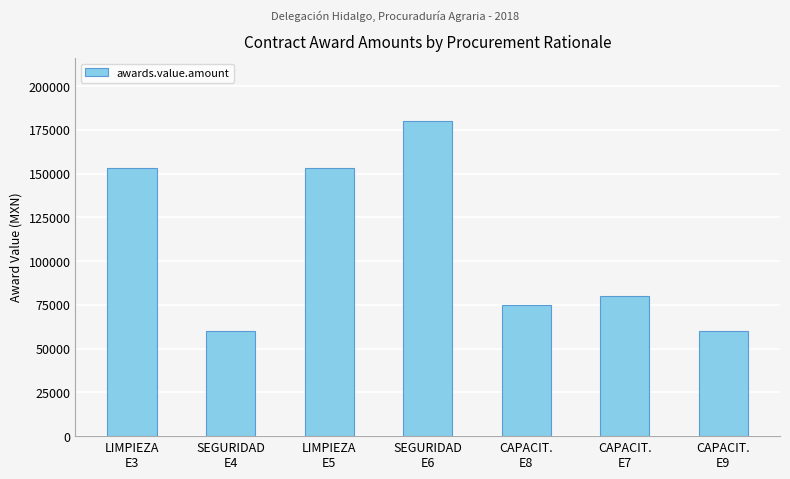

The value at CAPACIT.
E9 is 60000.0. True or false?

True